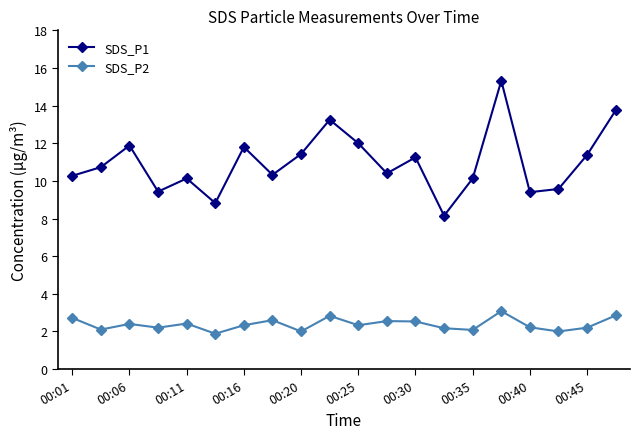

How many values in the SDS_P1 series exceed 10?

15